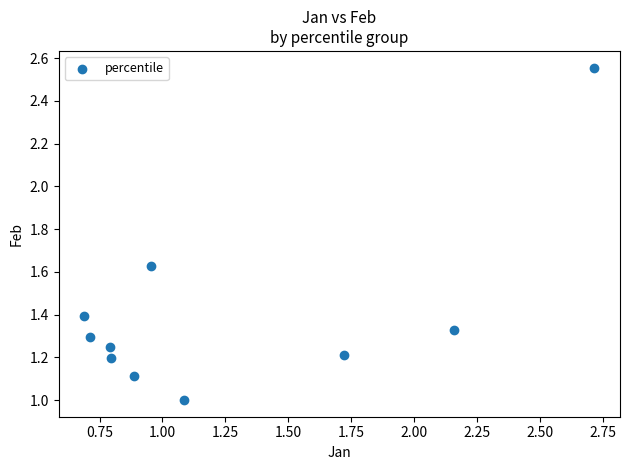

What is the average Y value?

1.4